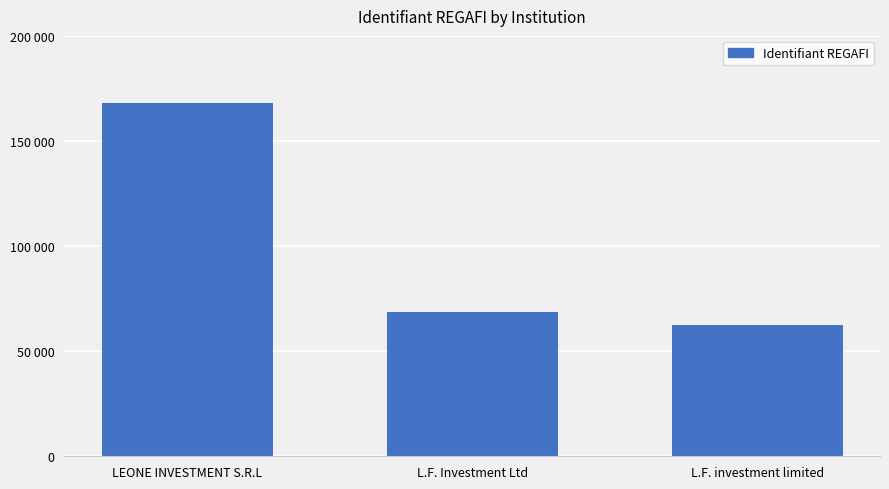

What is the greatest value displayed?

168080